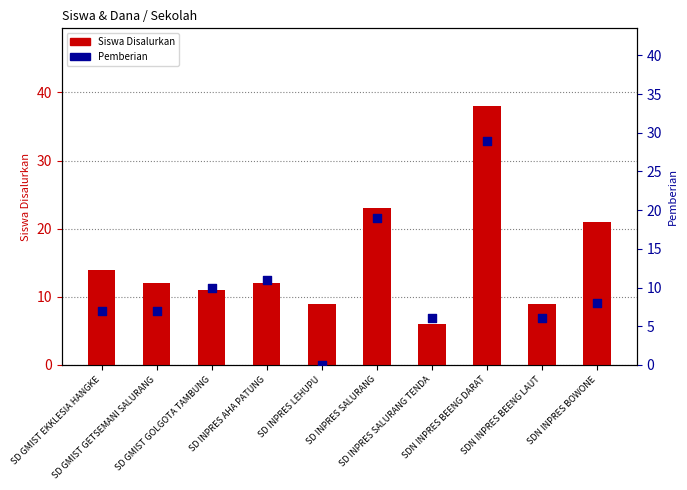

Which series has the largest total across all categories?

Siswa Disalurkan